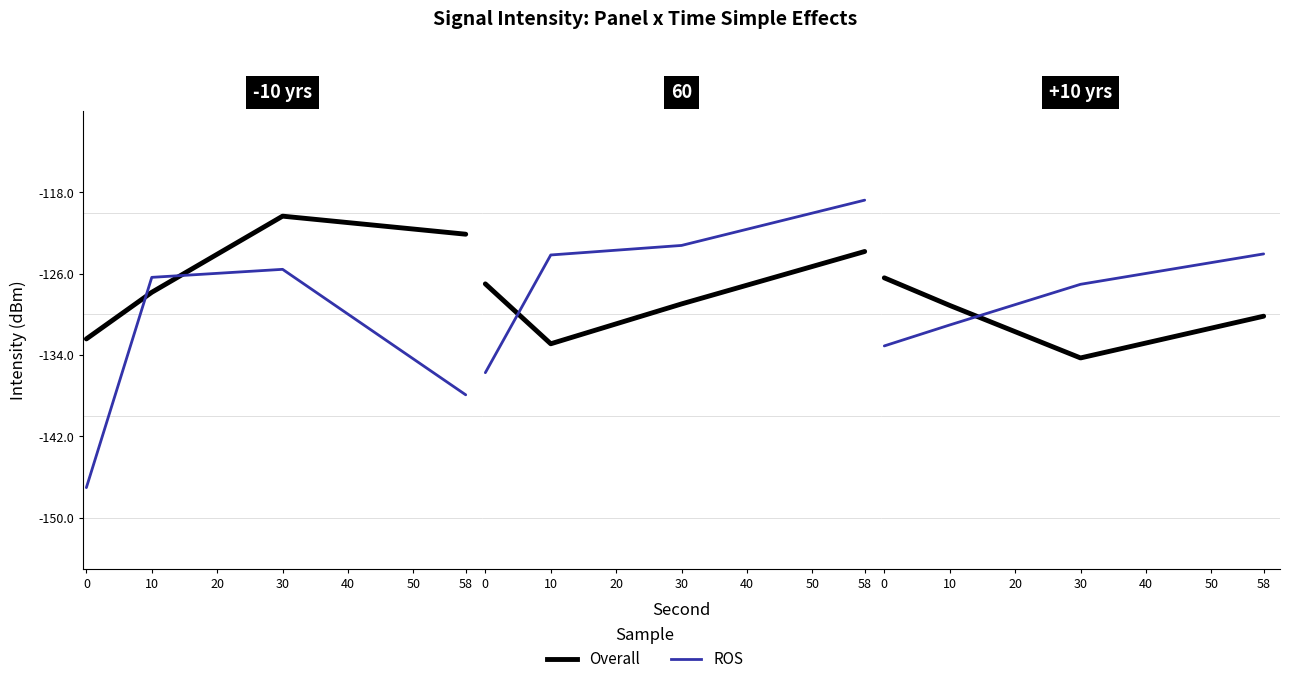

Which series has the largest total across all categories?

ROS